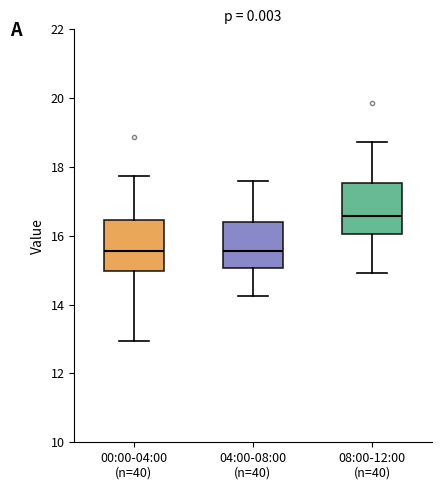

Reading left to right, read every box against the y-axis: the position of its median line, the range the box covers, and the ends of its whiskers. The values are not printed on the chart, so give them approximately, as read against the axis.

00:00-04:00 (n=40): median 15.6, box 15.0 to 16.4, whiskers 13.0 to 17.8
04:00-08:00 (n=40): median 15.6, box 15.0 to 16.4, whiskers 14.2 to 17.6
08:00-12:00 (n=40): median 16.6, box 16.0 to 17.6, whiskers 15.0 to 18.8